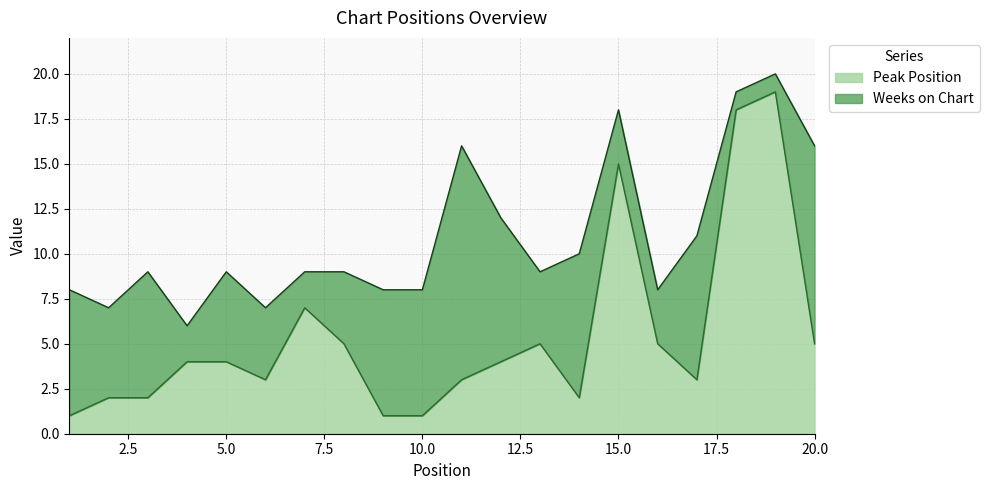

How many lines are shown in the chart?

2